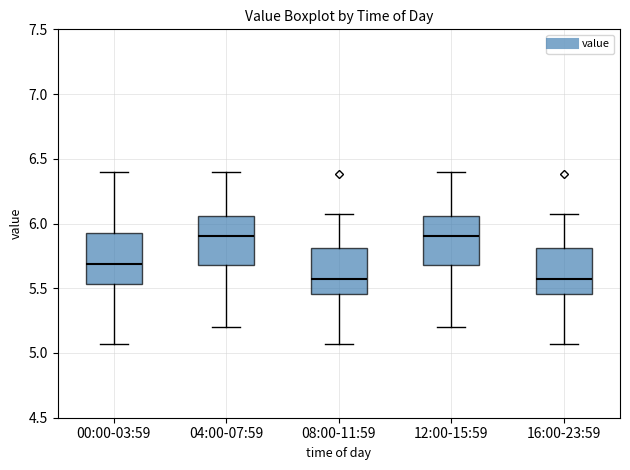

Reading left to right, transcribe this box plot: for each box, give where its median line is, the range the box spans, and where its two whiskers end, as read against the y-axis. The values are not printed on the chart, so give them approximately, as read against the axis.

00:00-03:59: median 5.70, box 5.55 to 5.95, whiskers 5.05 to 6.40
04:00-07:59: median 5.90, box 5.70 to 6.05, whiskers 5.20 to 6.40
08:00-11:59: median 5.55, box 5.45 to 5.80, whiskers 5.05 to 6.05
12:00-15:59: median 5.90, box 5.70 to 6.05, whiskers 5.20 to 6.40
16:00-23:59: median 5.55, box 5.45 to 5.80, whiskers 5.05 to 6.05